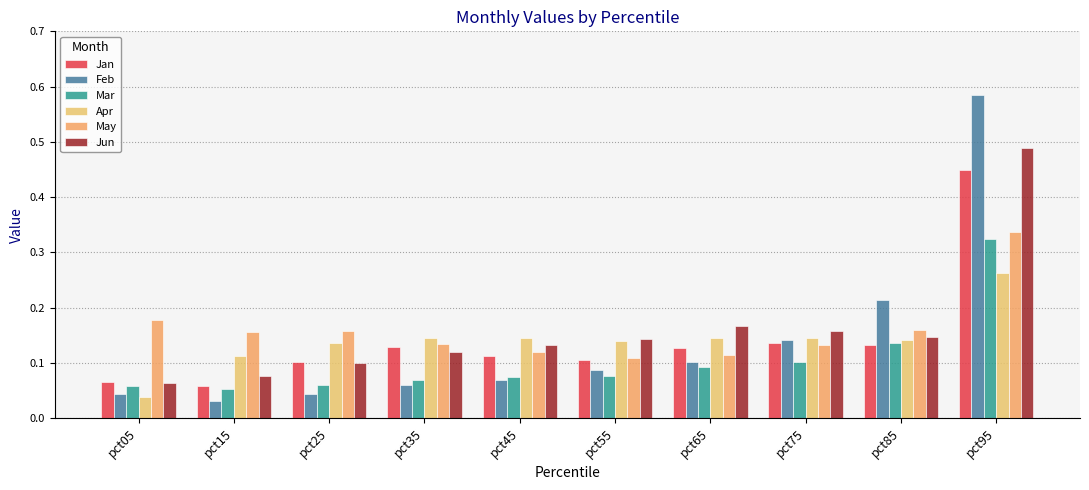

Reading left to right, transcribe all the data shown in this chart.

Jan: pct05=0.1	pct15=0.1	pct25=0.1	pct35=0.1	pct45=0.1	pct55=0.1	pct65=0.1	pct75=0.1	pct85=0.1	pct95=0.4
Feb: pct05=0.0	pct15=0.0	pct25=0.0	pct35=0.1	pct45=0.1	pct55=0.1	pct65=0.1	pct75=0.1	pct85=0.2	pct95=0.6
Mar: pct05=0.1	pct15=0.1	pct25=0.1	pct35=0.1	pct45=0.1	pct55=0.1	pct65=0.1	pct75=0.1	pct85=0.1	pct95=0.3
Apr: pct05=0.0	pct15=0.1	pct25=0.1	pct35=0.1	pct45=0.1	pct55=0.1	pct65=0.1	pct75=0.1	pct85=0.1	pct95=0.3
May: pct05=0.2	pct15=0.2	pct25=0.2	pct35=0.1	pct45=0.1	pct55=0.1	pct65=0.1	pct75=0.1	pct85=0.2	pct95=0.3
Jun: pct05=0.1	pct15=0.1	pct25=0.1	pct35=0.1	pct45=0.1	pct55=0.1	pct65=0.2	pct75=0.2	pct85=0.1	pct95=0.5